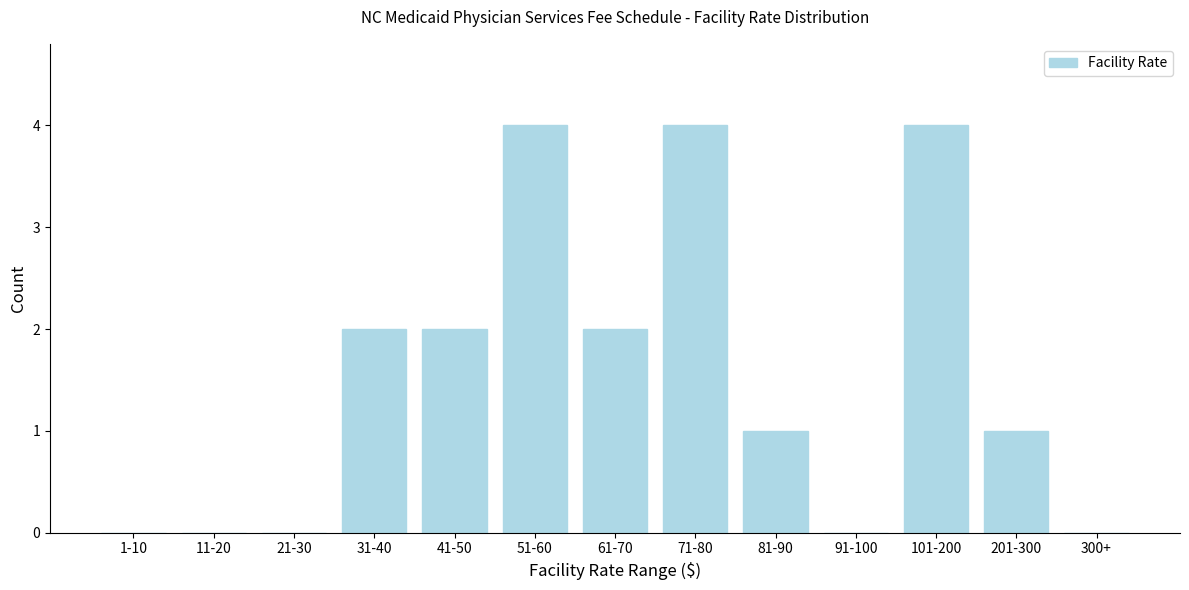

Reading left to right, extract all data points from this chart.

1-10=0	11-20=0	21-30=0	31-40=2	41-50=2	51-60=4	61-70=2	71-80=4	81-90=1	91-100=0	101-200=4	201-300=1	300+=0